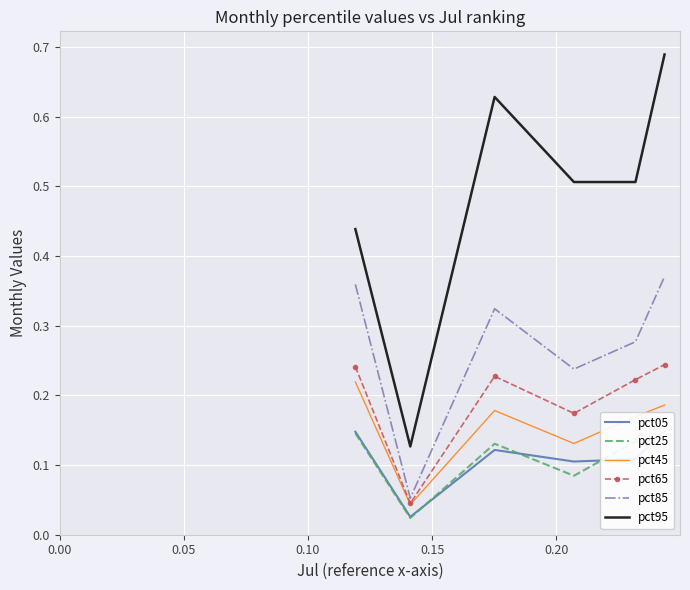

True or false: pct95 and pct85 cross at least once.

False